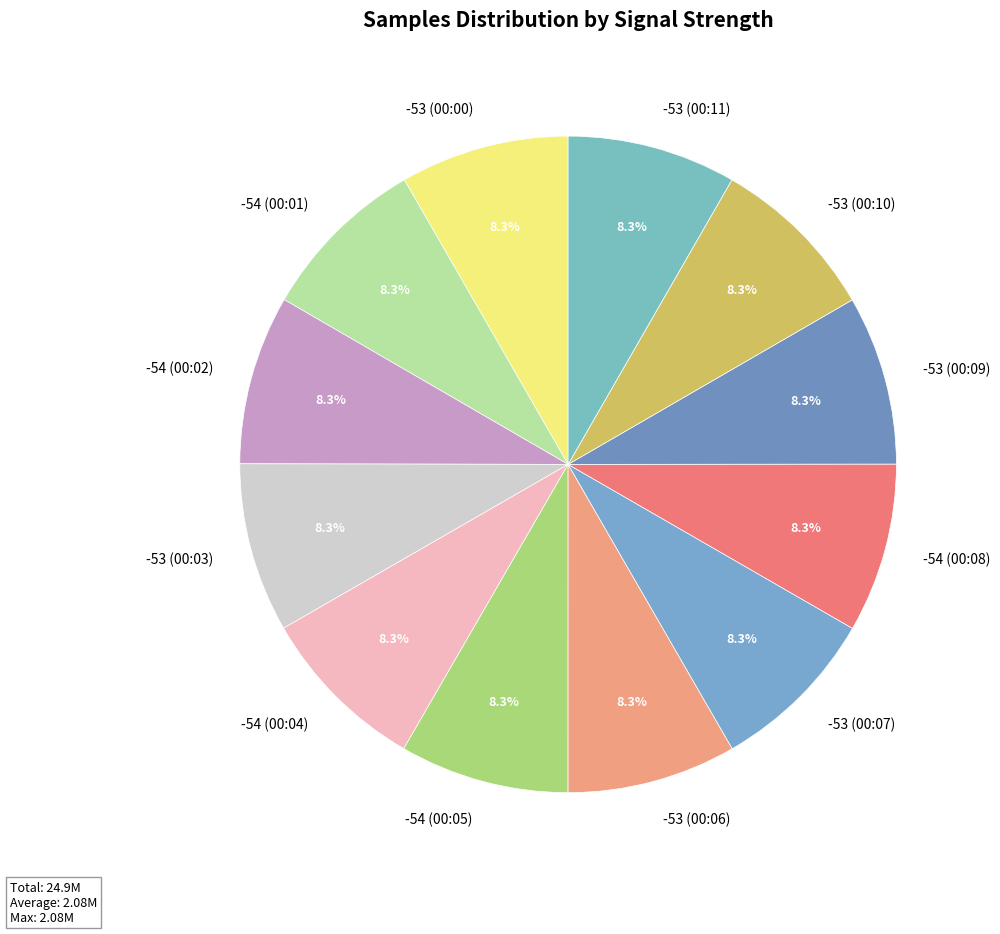

Is -53 (00:09) the majority of the pie?

No